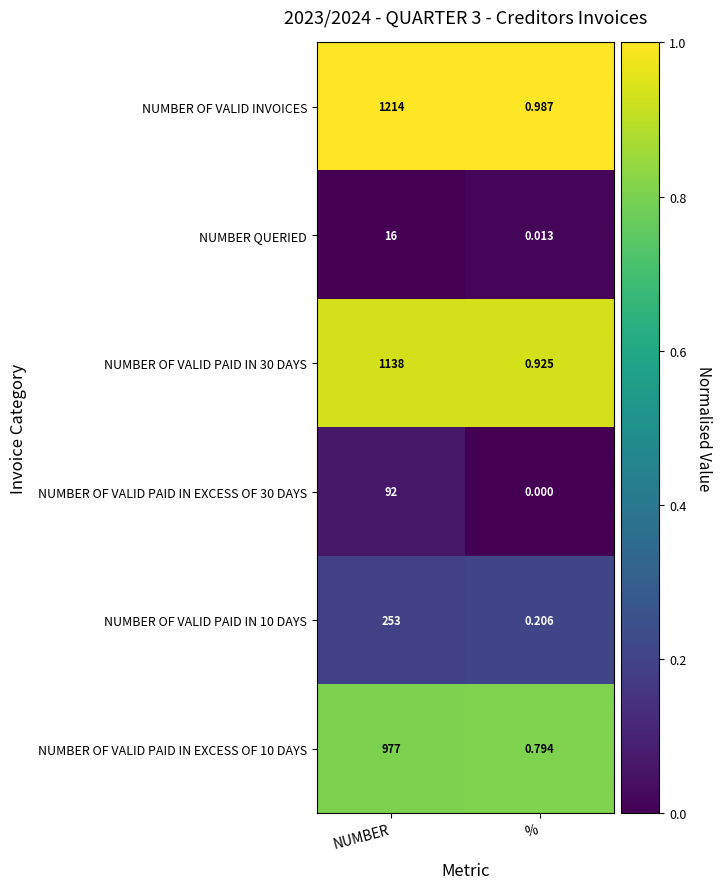

Count the number of categories in the chart.

2